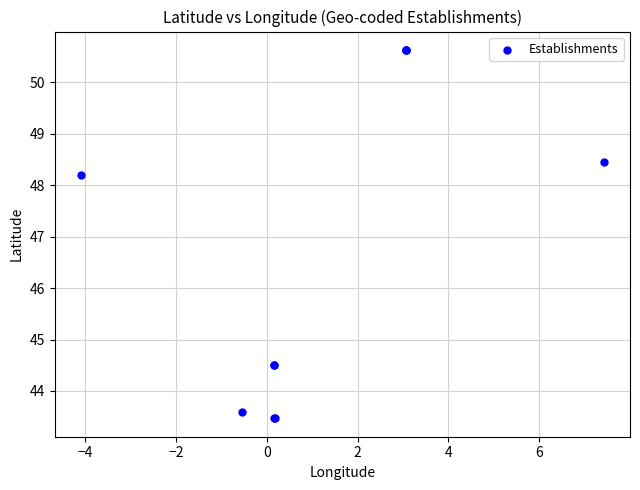

What Y value in the scatter plot is closest to 47?

48.2